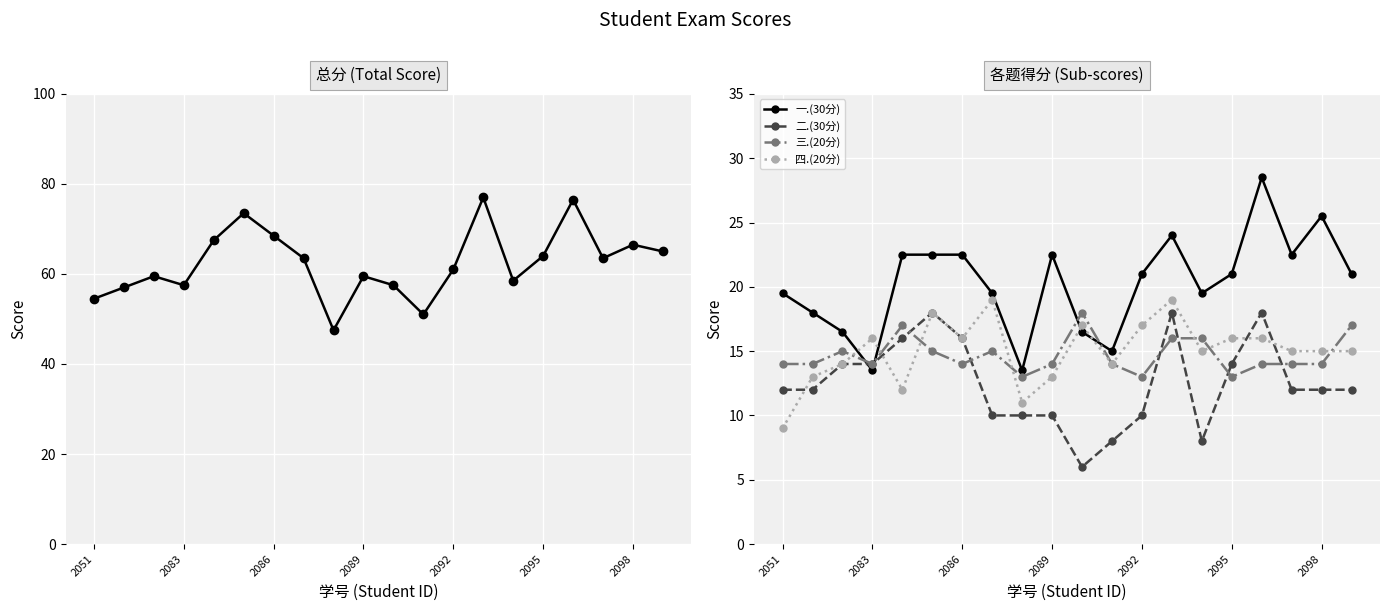

How many lines are shown in the chart?

5